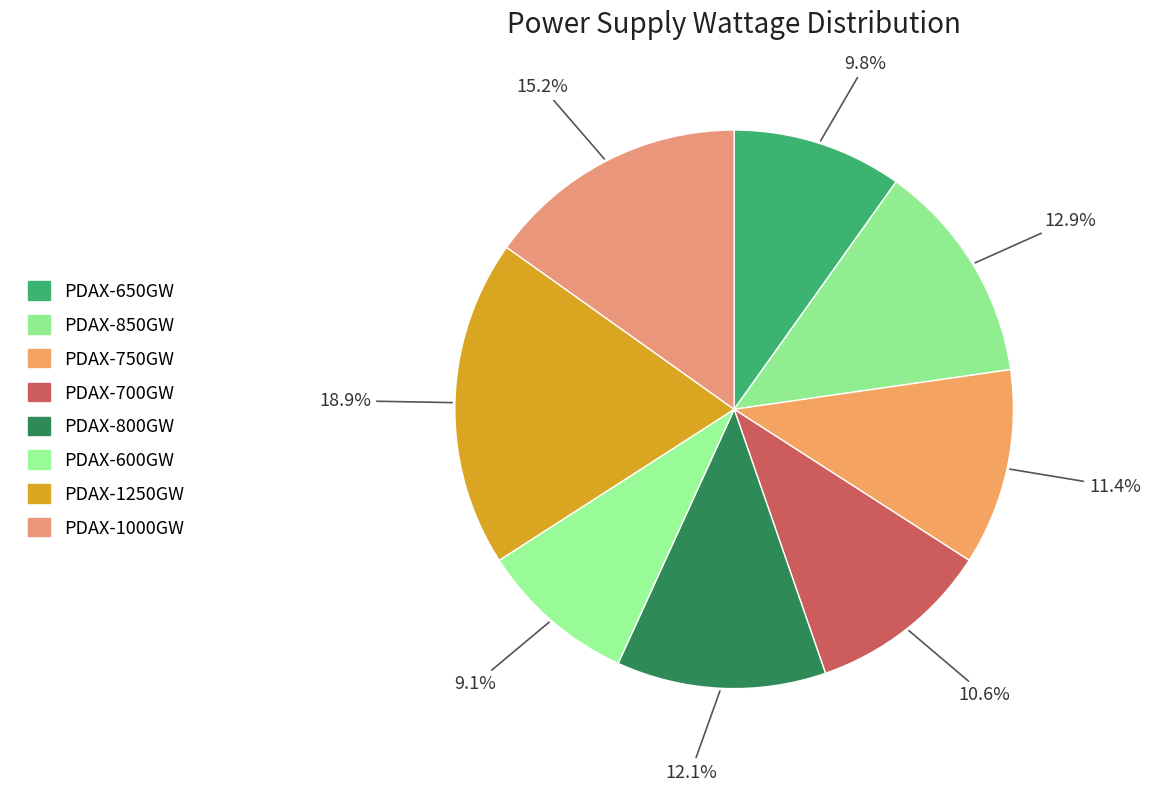

True or false: PDAX-850GW accounts for 13% of the total.

True